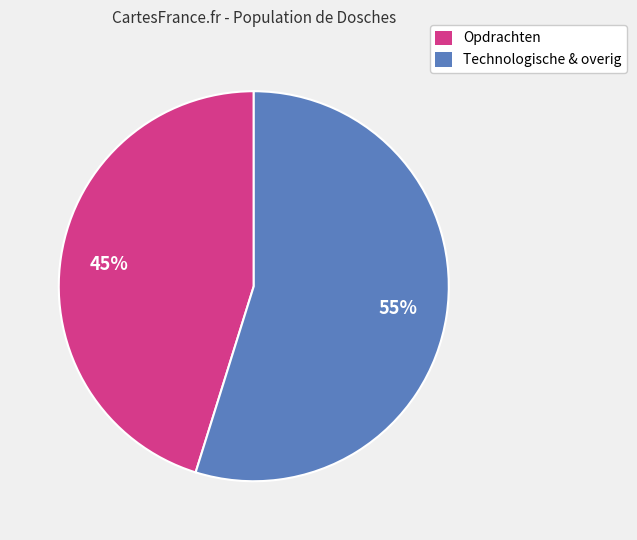

How many slices are in this pie chart?

2